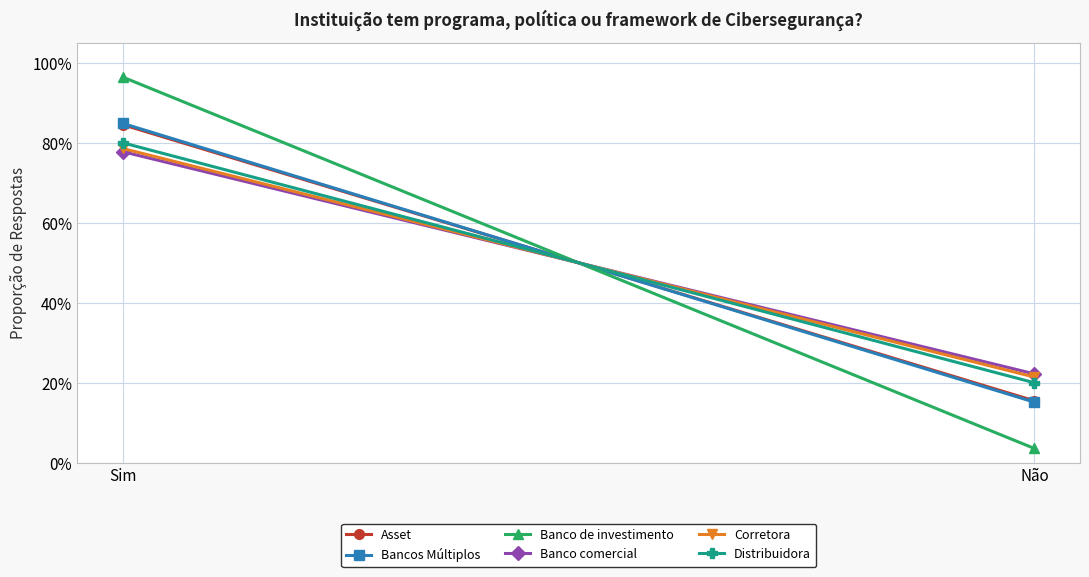

What is the label of the 2nd point from the right?

Sim